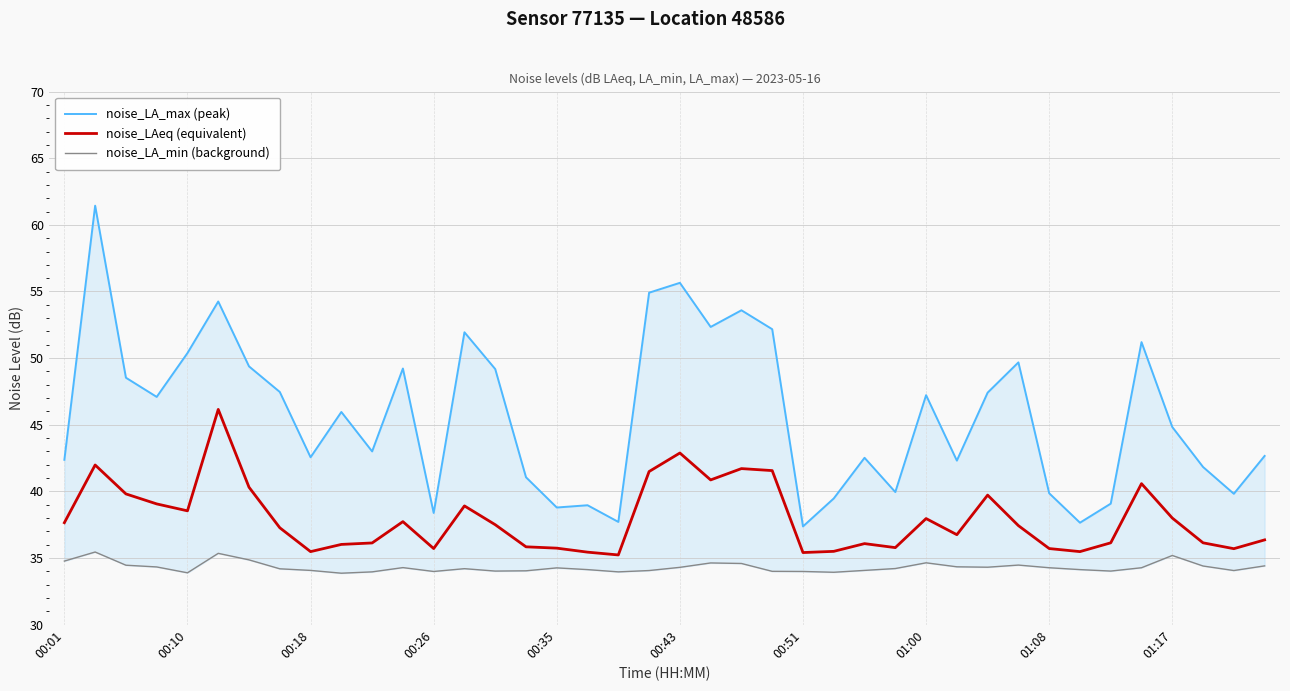

How many interior local valleys does the noise_LAeq (equivalent) series have?

10